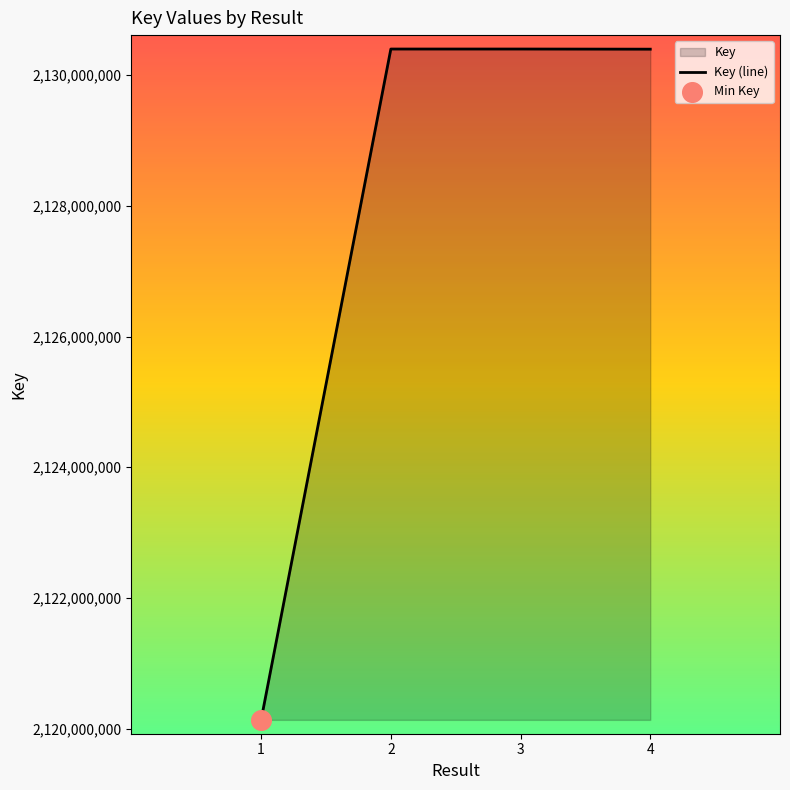

What is the ratio of the value at 3 to the value at 2?

1.0